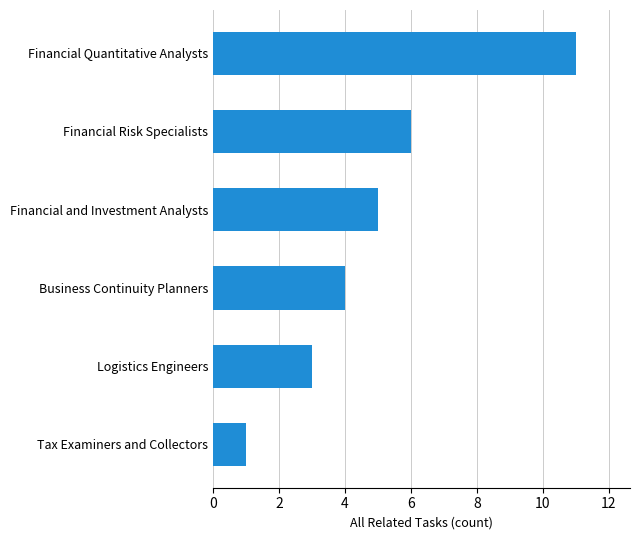

List the labels in order of value, largest first.

Financial Quantitative Analysts, Financial Risk Specialists, Financial and Investment Analysts, Business Continuity Planners, Logistics Engineers, Tax Examiners and Collectors